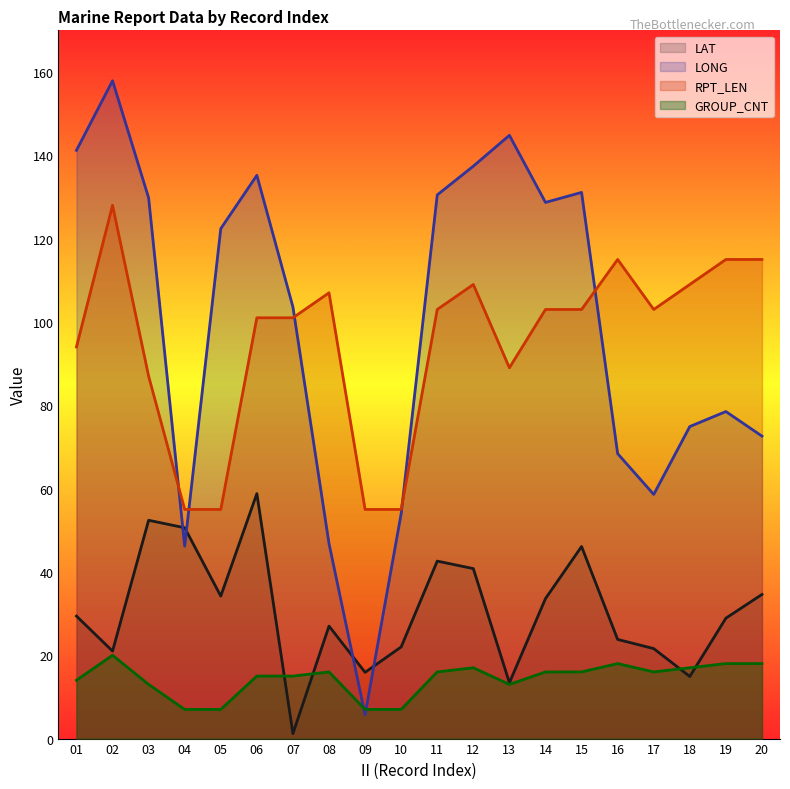

What is the difference between the second highest and second lowest values in the LONG series?

98.6